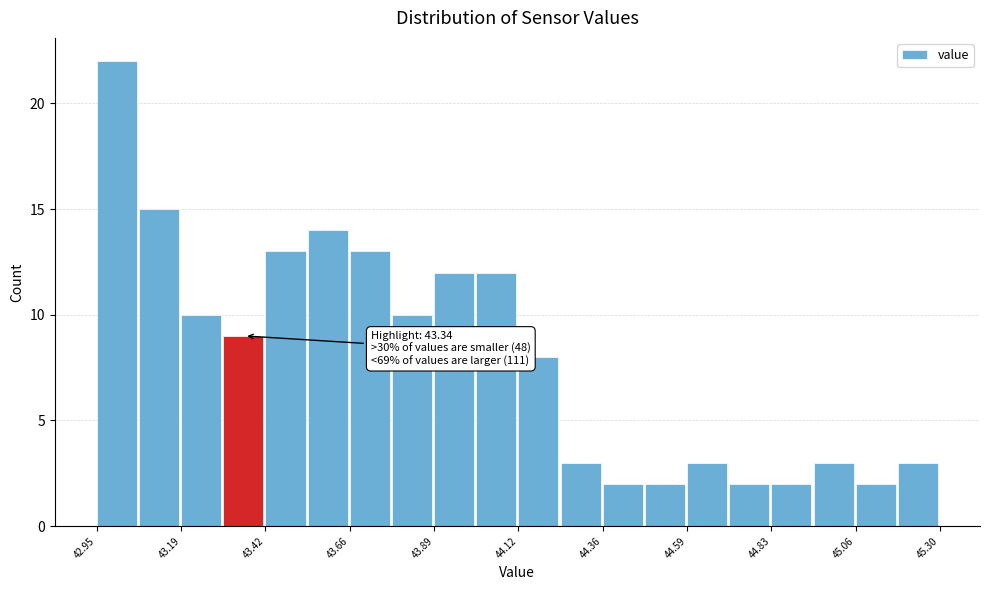

Around what value on the x-axis is the tallest bar? Give the approximate position of its centre, as read against the axis.

43.00